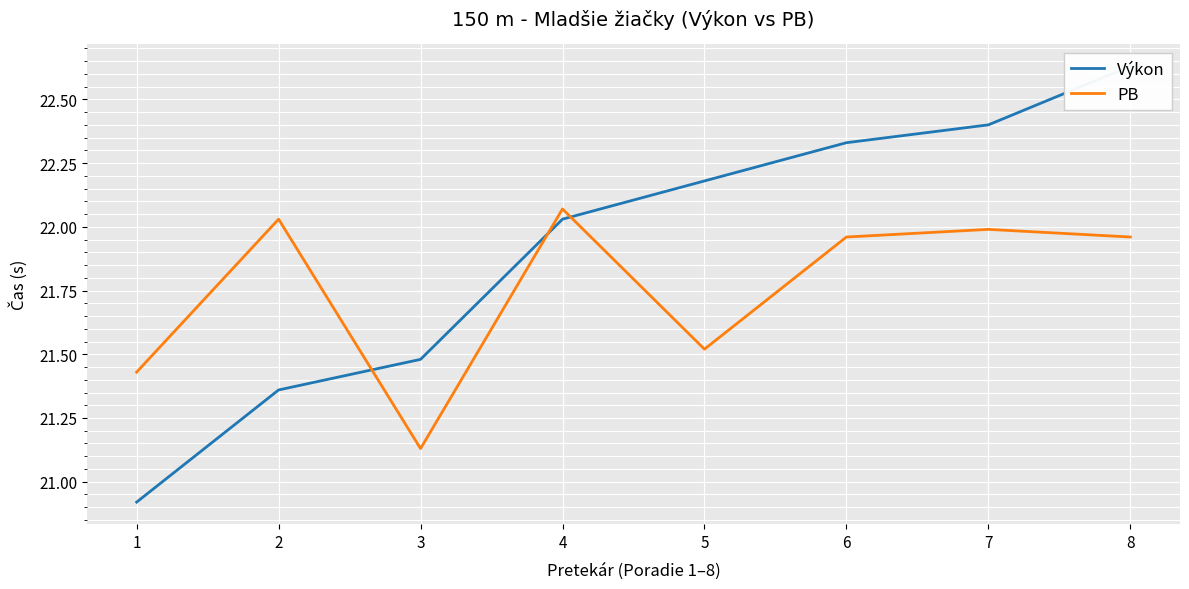

Where is the first local minimum for PB?

3